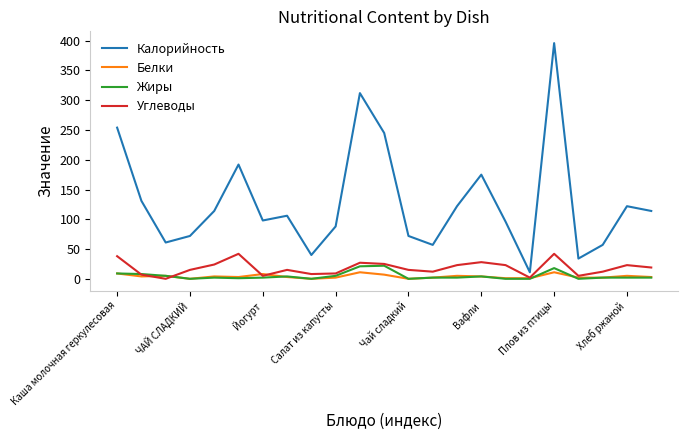

What is the difference between the second highest and minimum values in the Жиры series?

21